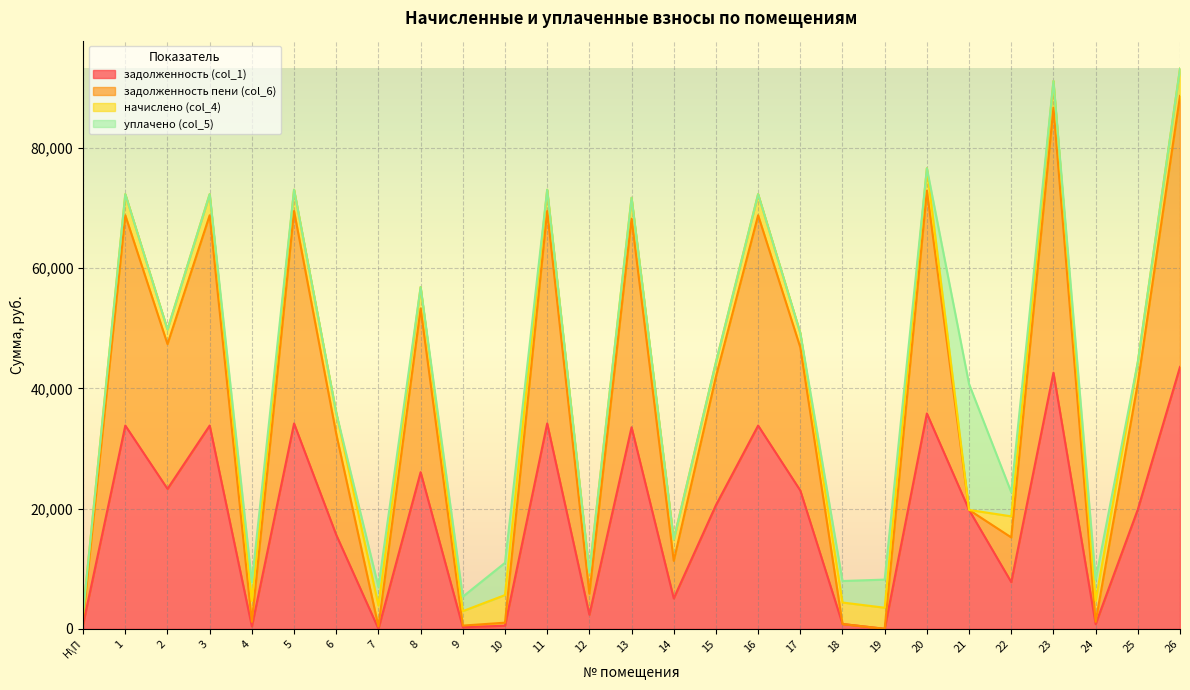

The value of задолженность пени (col_6) at 7 is 5827.0. True or false?

False